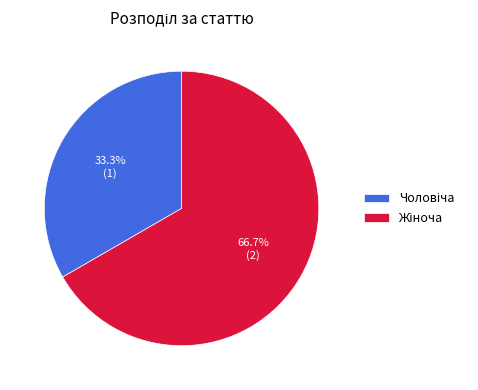

Count the number of slices in the pie.

2